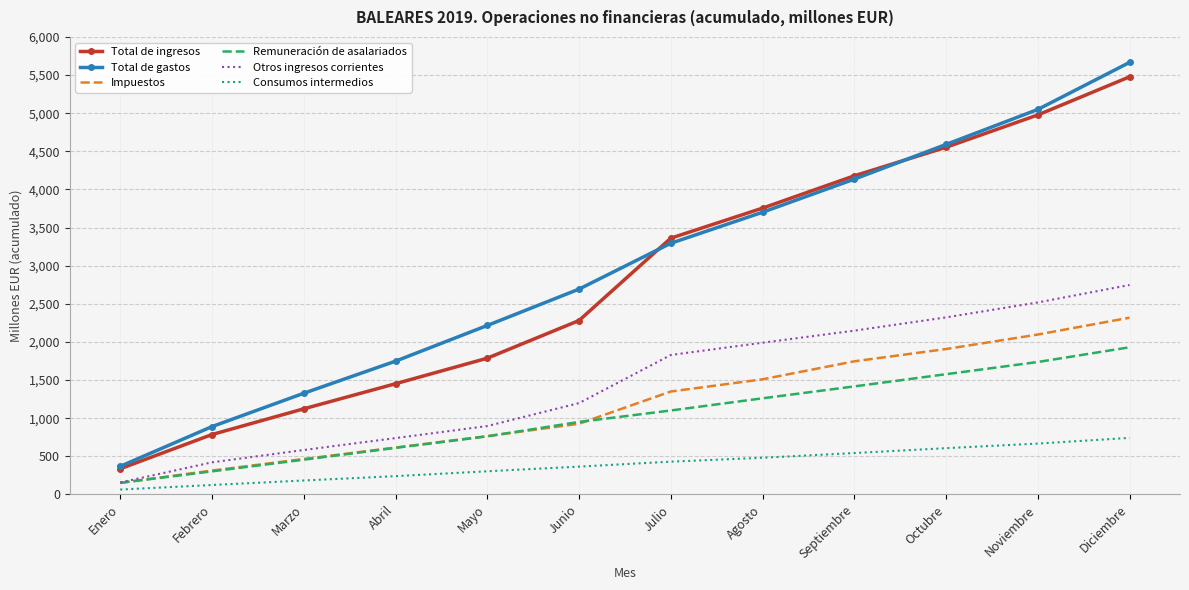

What is the difference between the second highest and second lowest values in the Otros ingresos corrientes series?

2097